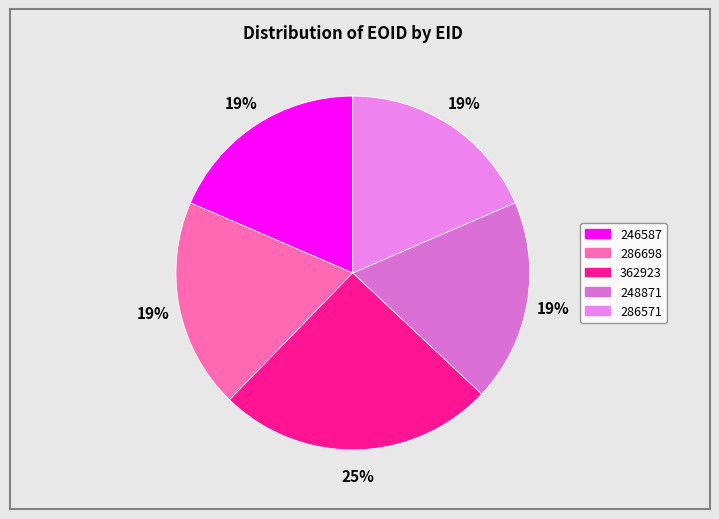

What percentage is the 362923 slice, to the nearest percent?

25%